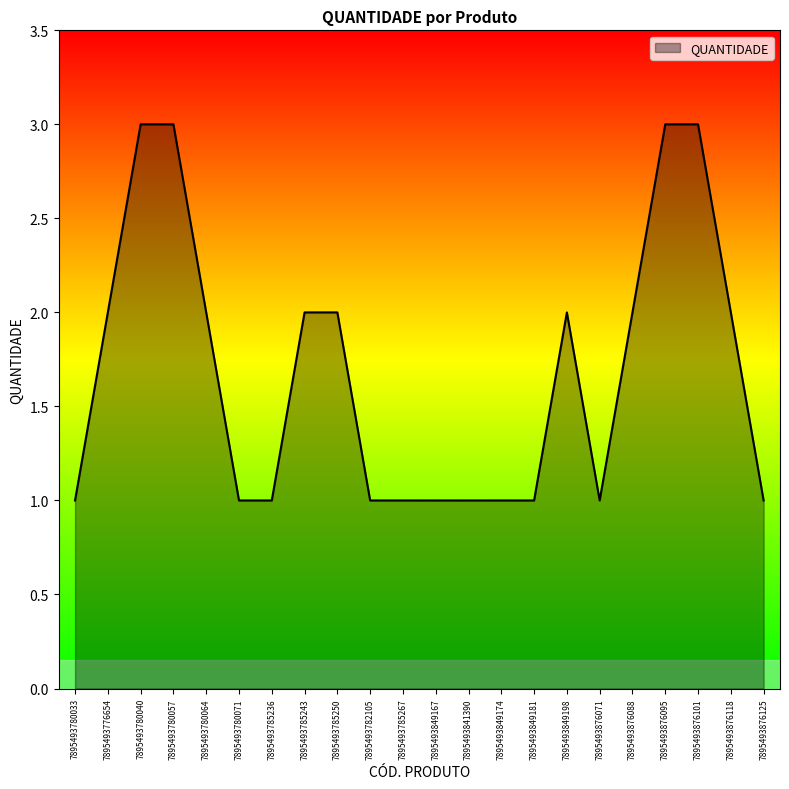

What is the greatest value displayed?

3